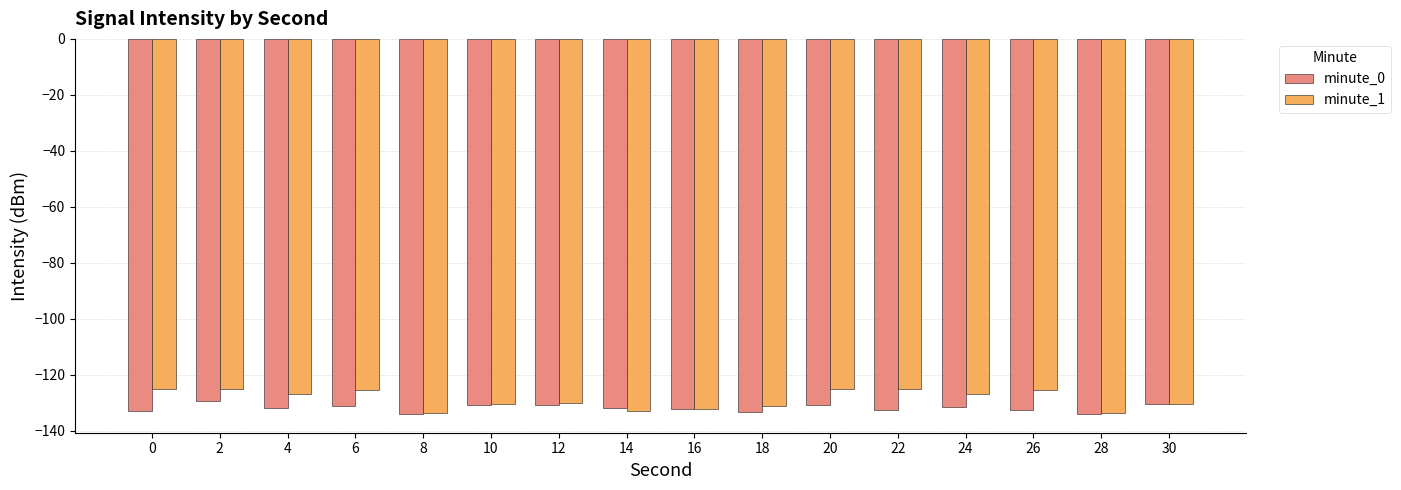

The minute_1 series shows -130.3 at 30. True or false?

True